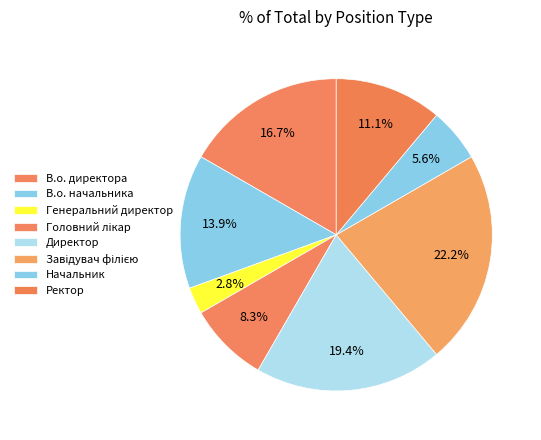

How many slices are in this pie chart?

8